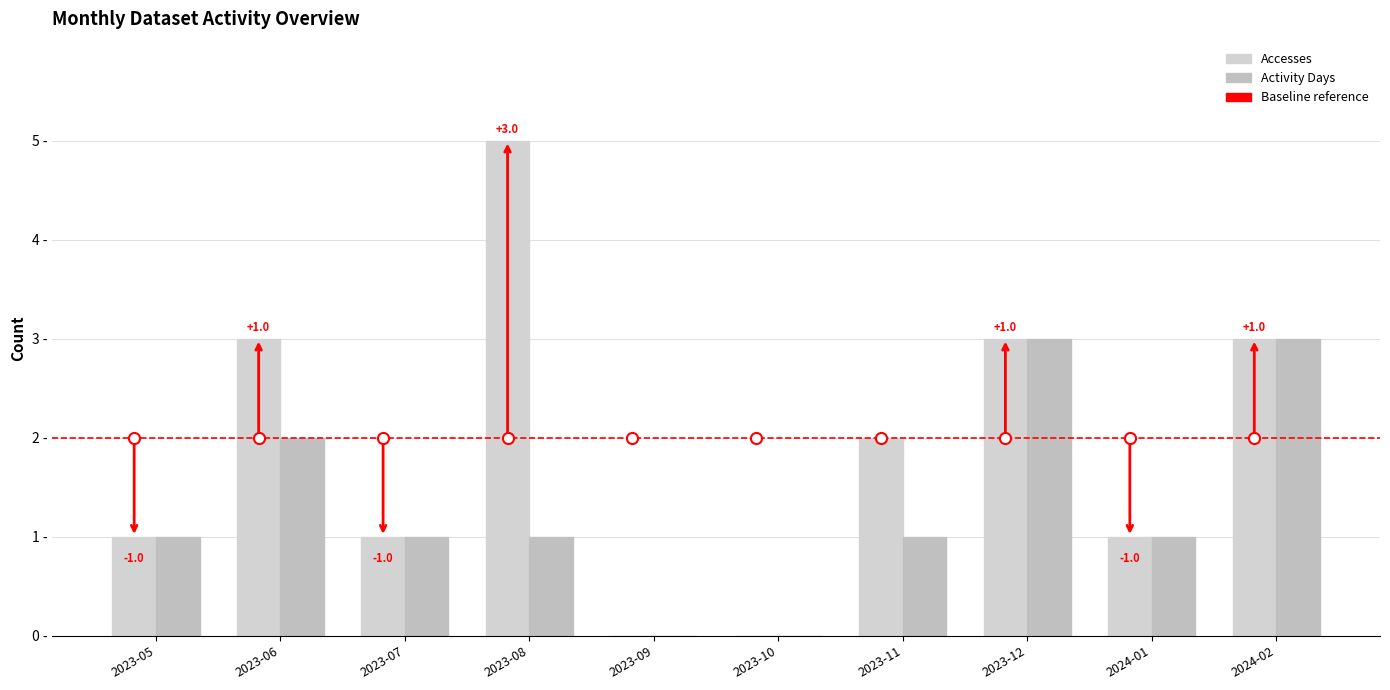

How many bars are there in each group?

2